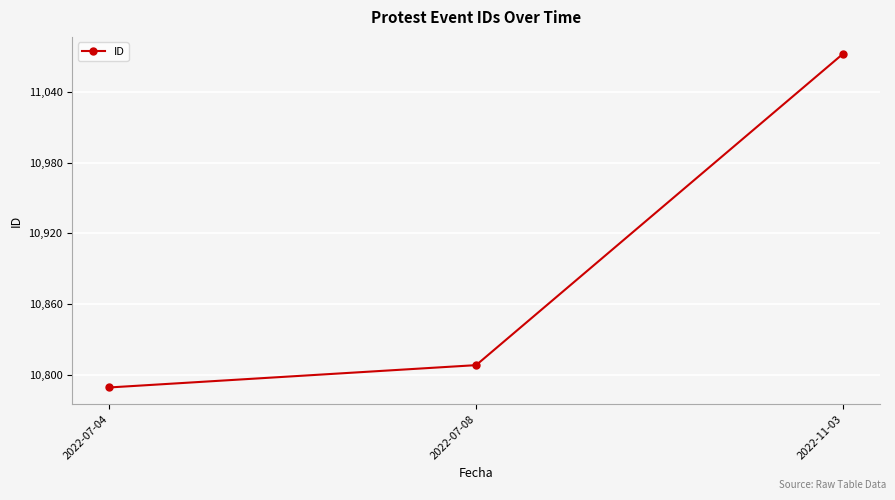

Reading right to left, what are all the values shown in this chart?

11073	10808	10789